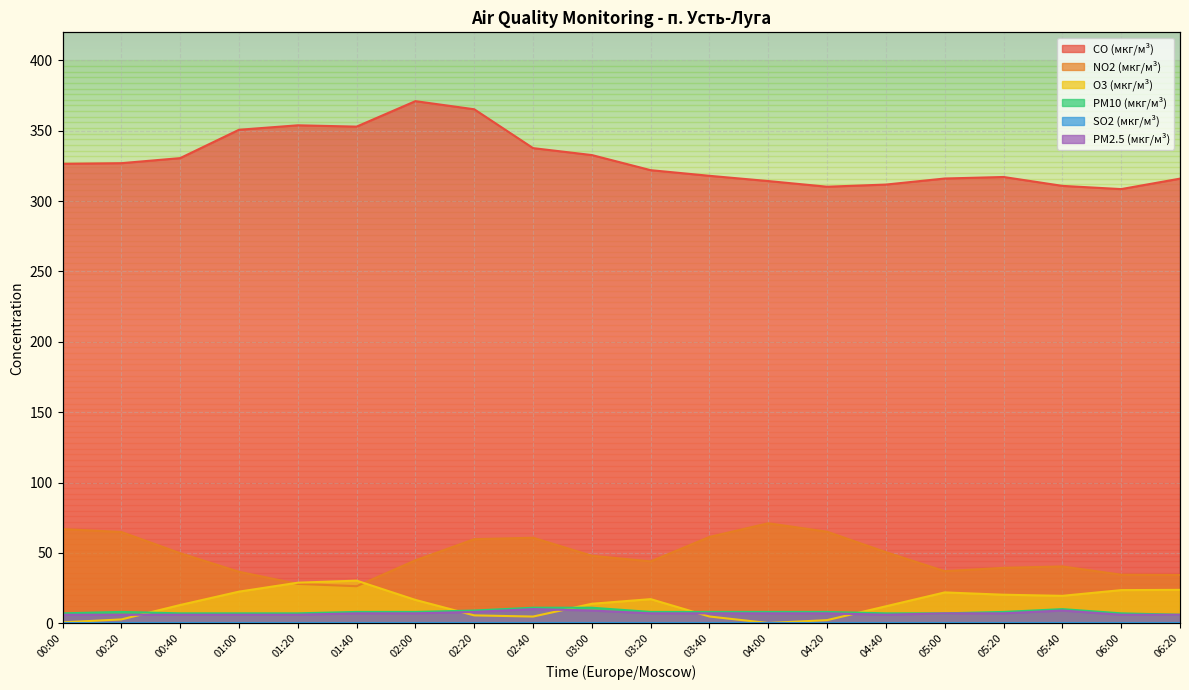

The value of CO (мкг/м³) at 01:40 is 353.0. True or false?

True